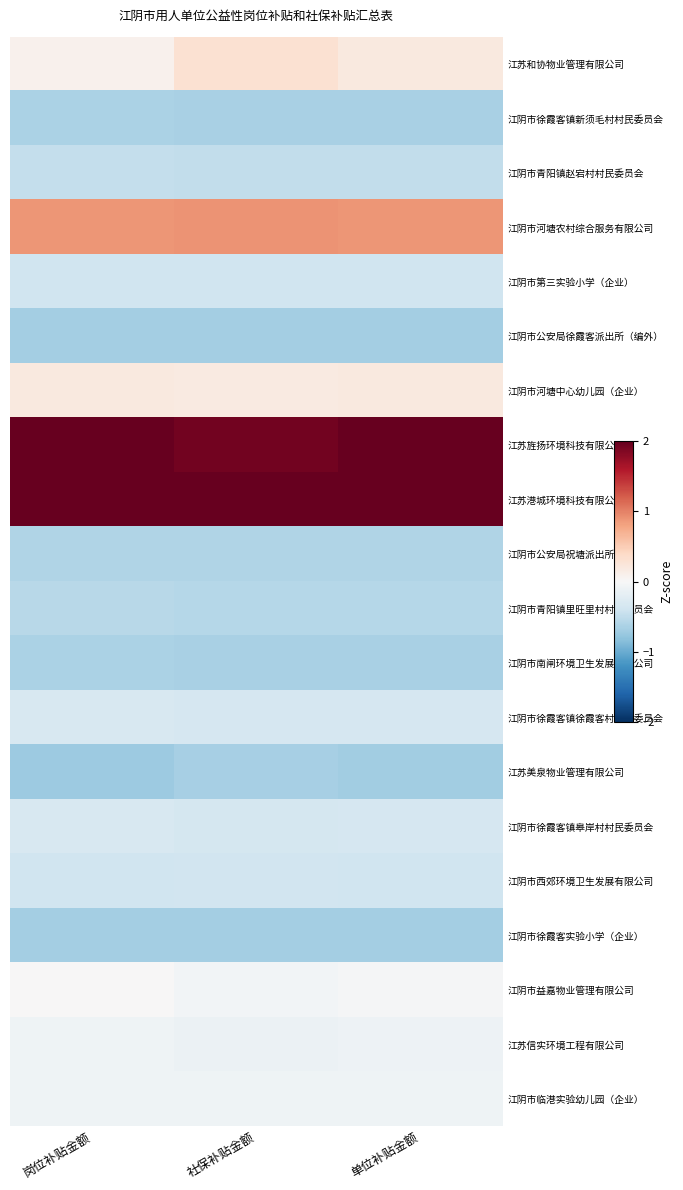

Between 社保补贴金额 and 岗位补贴金额, which is larger?

社保补贴金额